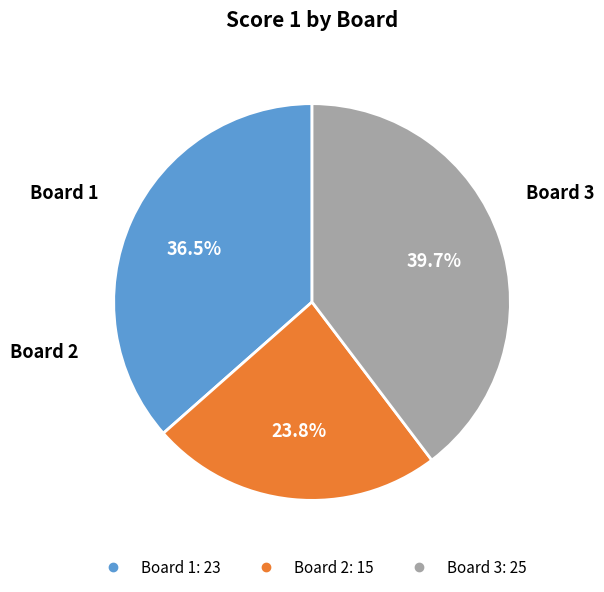

Is there any slice that represents more than half of the pie?

No